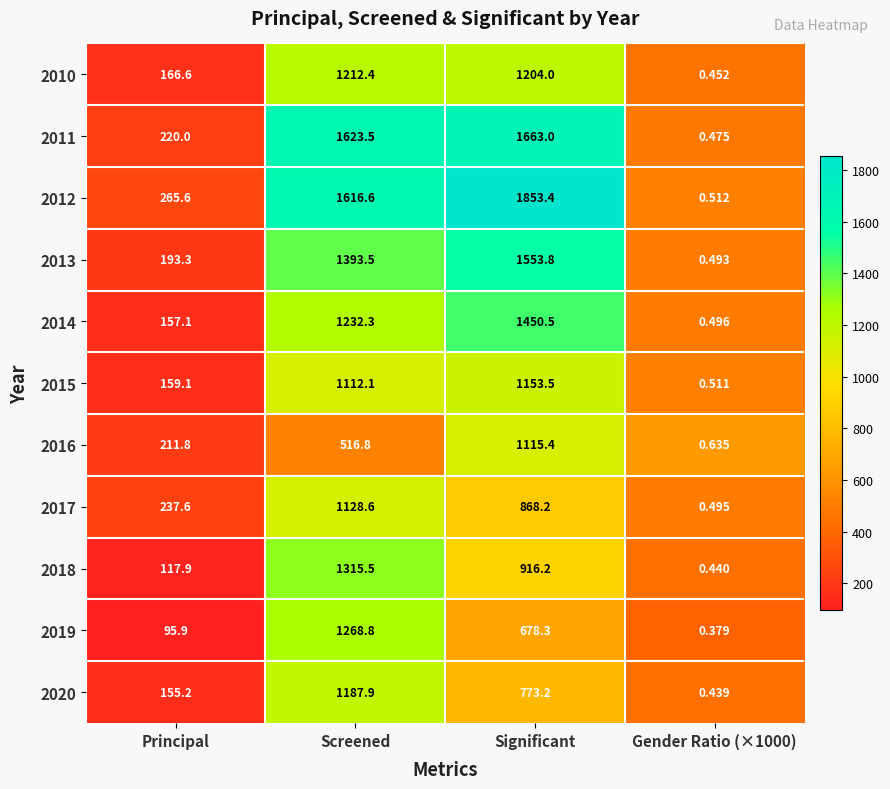

Is the value of 2015 at Significant greater than the value of 2012 at Significant?

No